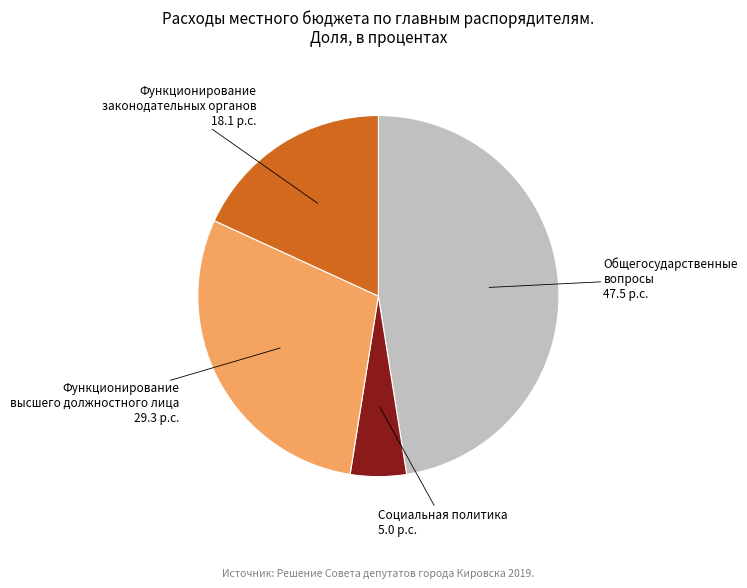

What is the ratio of the value at Функционирование законодательных органов to the value at Функционирование высшего должностного лица?

0.6